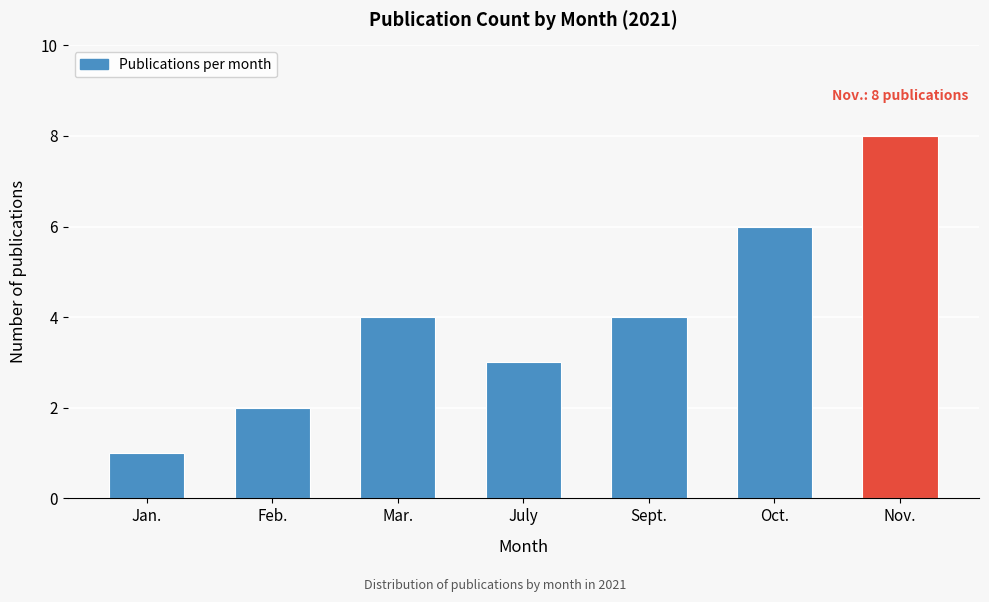

Reading left to right, extract all data points from this chart.

1	2	4	3	4	6	8